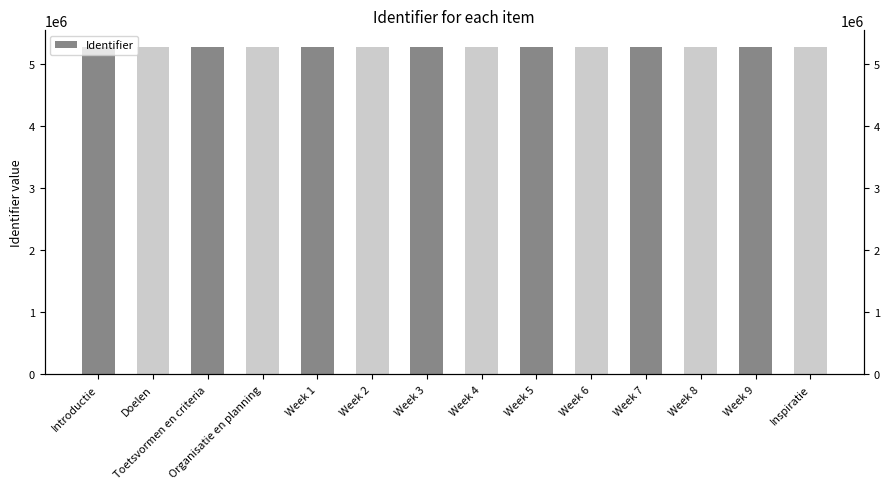

How many data points are less than 5286450?

7